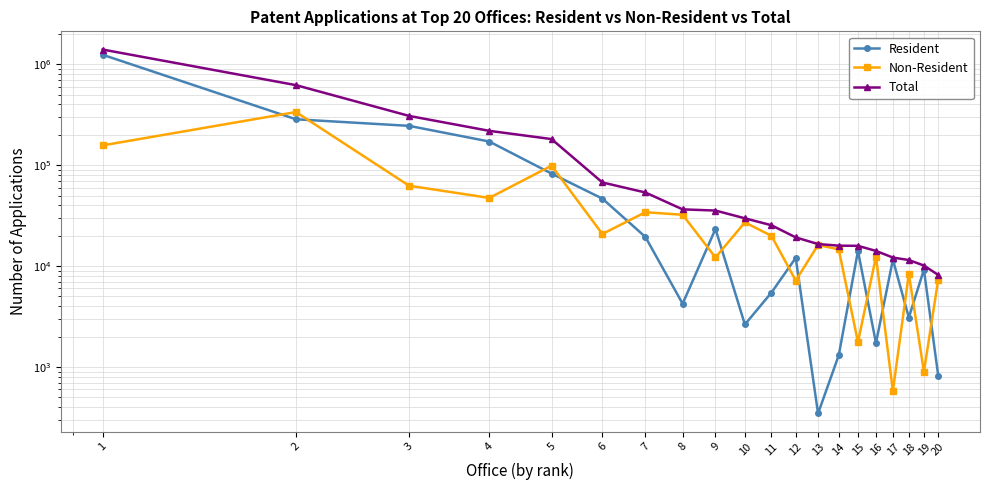

What is the sum of the Total values at 10 and 7?

83385